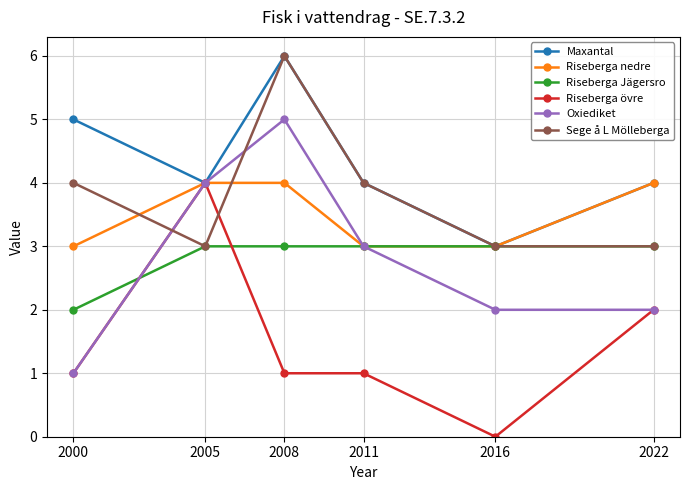

What is the total value across all series at 2016?

14